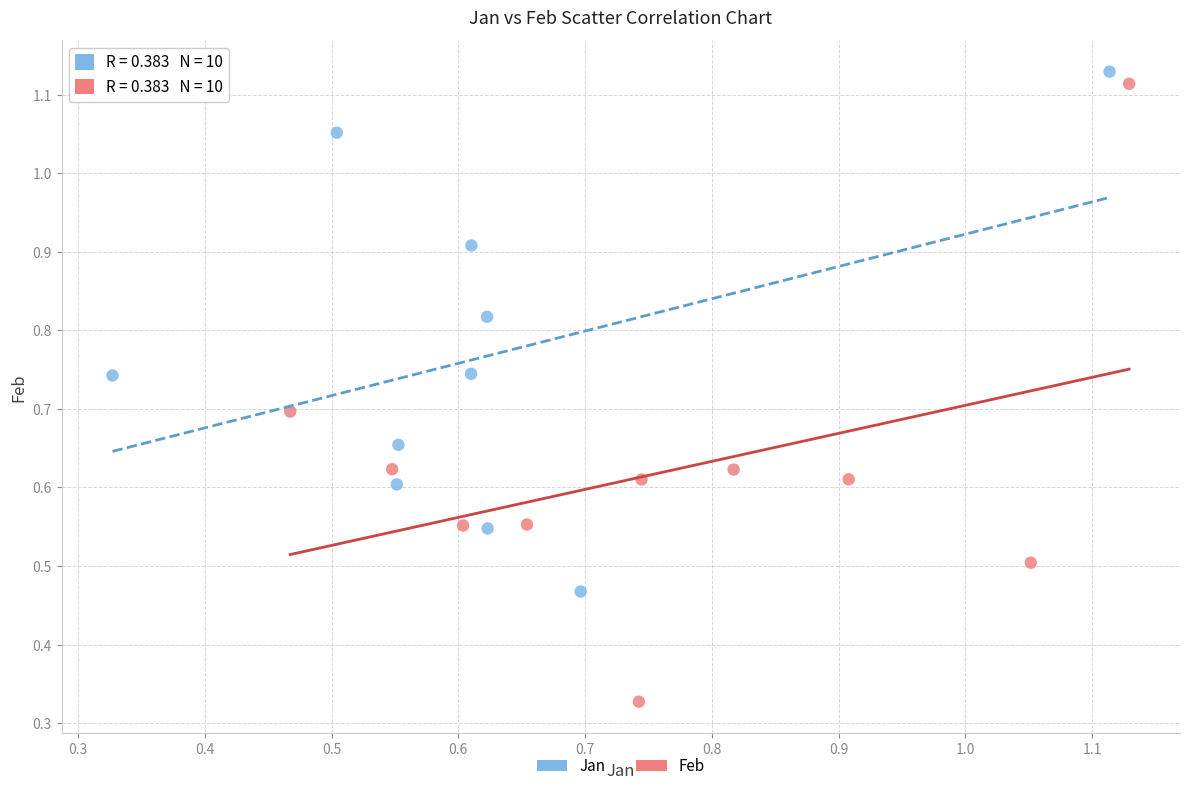

Which series reaches the minimum Y coordinate?

Feb